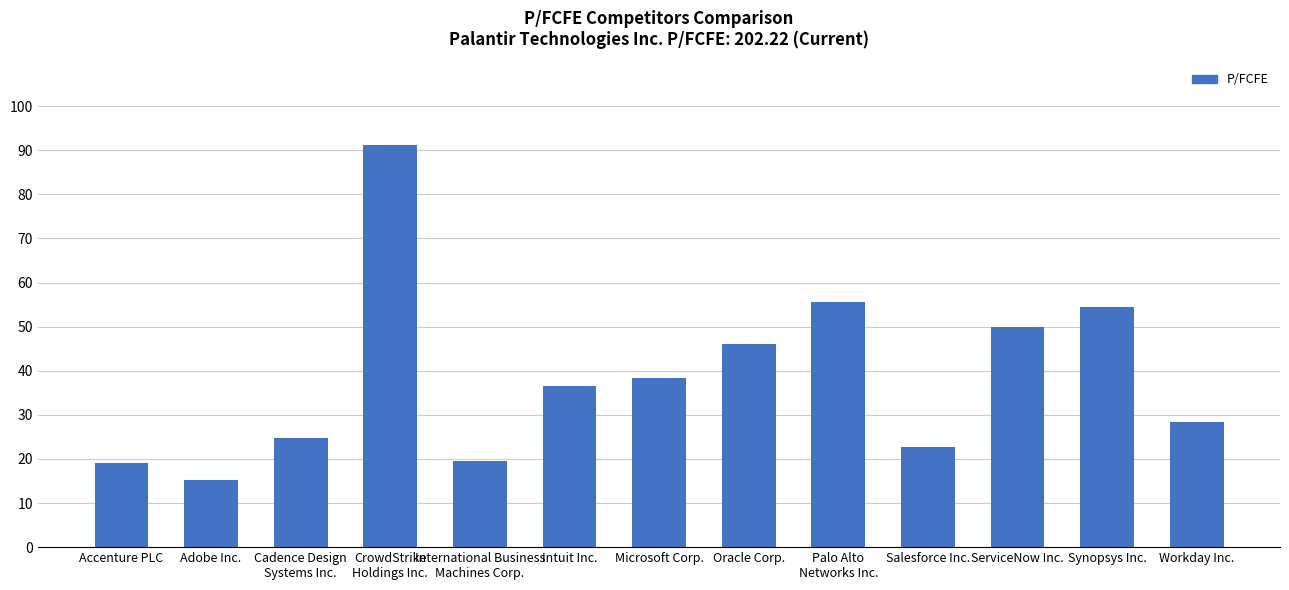

What position from the right is Accenture PLC?

13